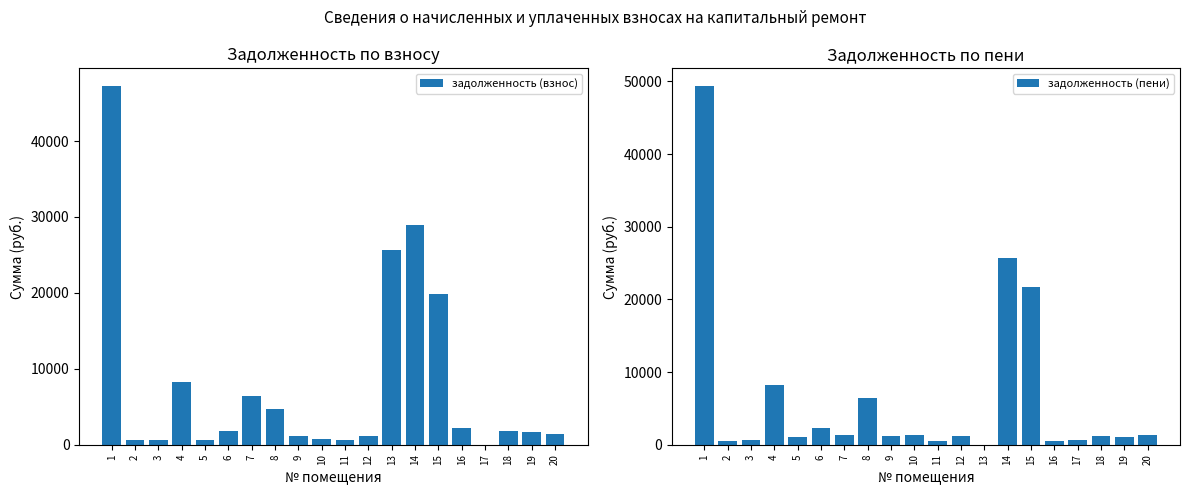

Between 8 and 19, which series saw the biggest shift?

задолженность (пени)